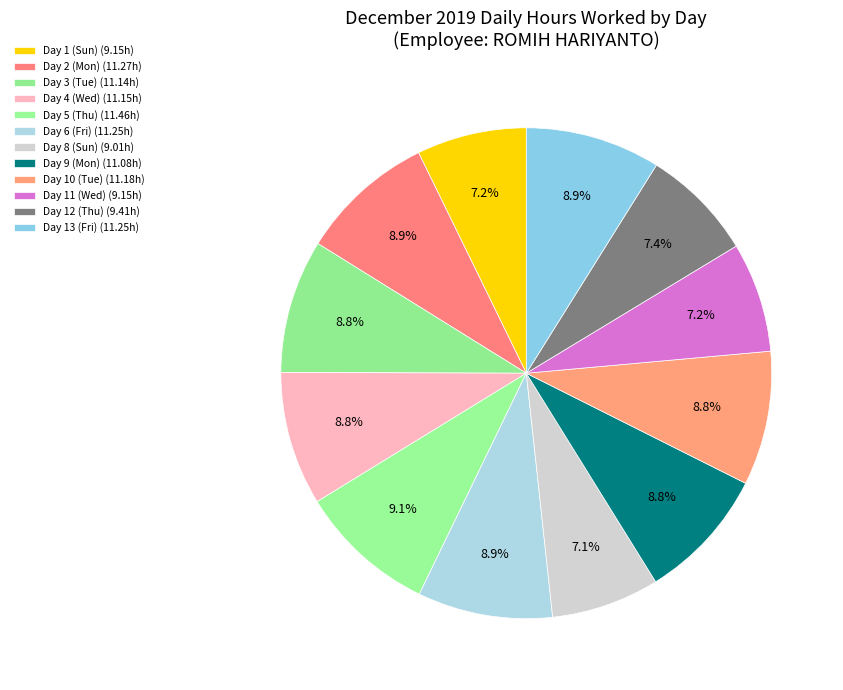

How many slices are in this pie chart?

12